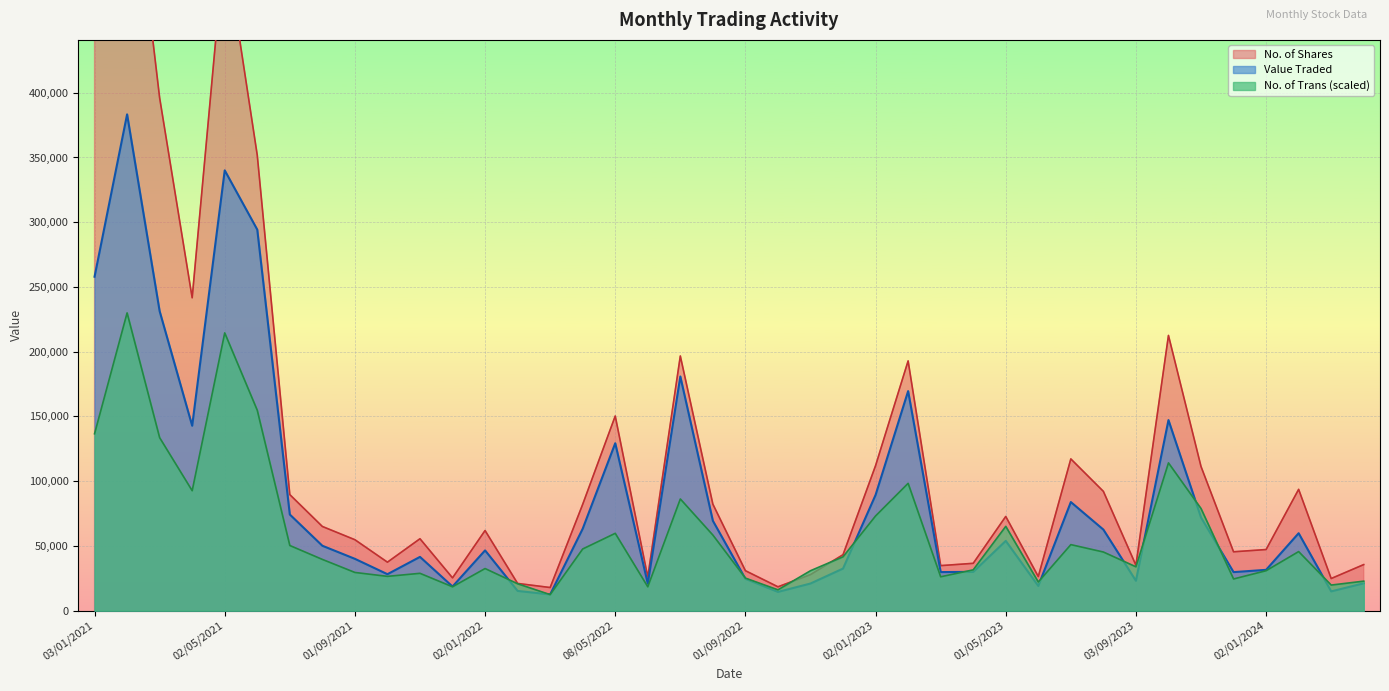

At which category does Value Traded reach its first local peak?

01/02/2021